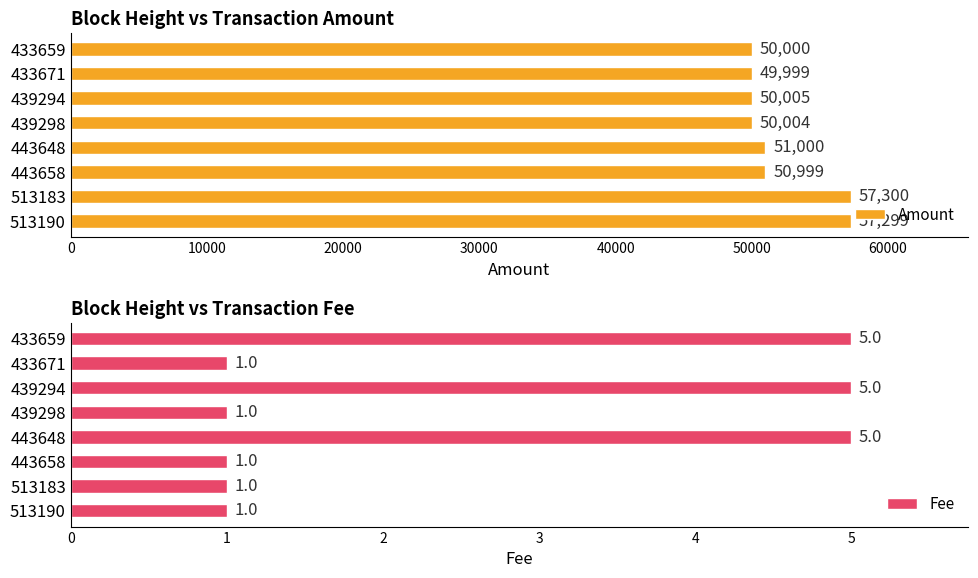

Are the bars grouped side by side (vs. stacked)?

Yes